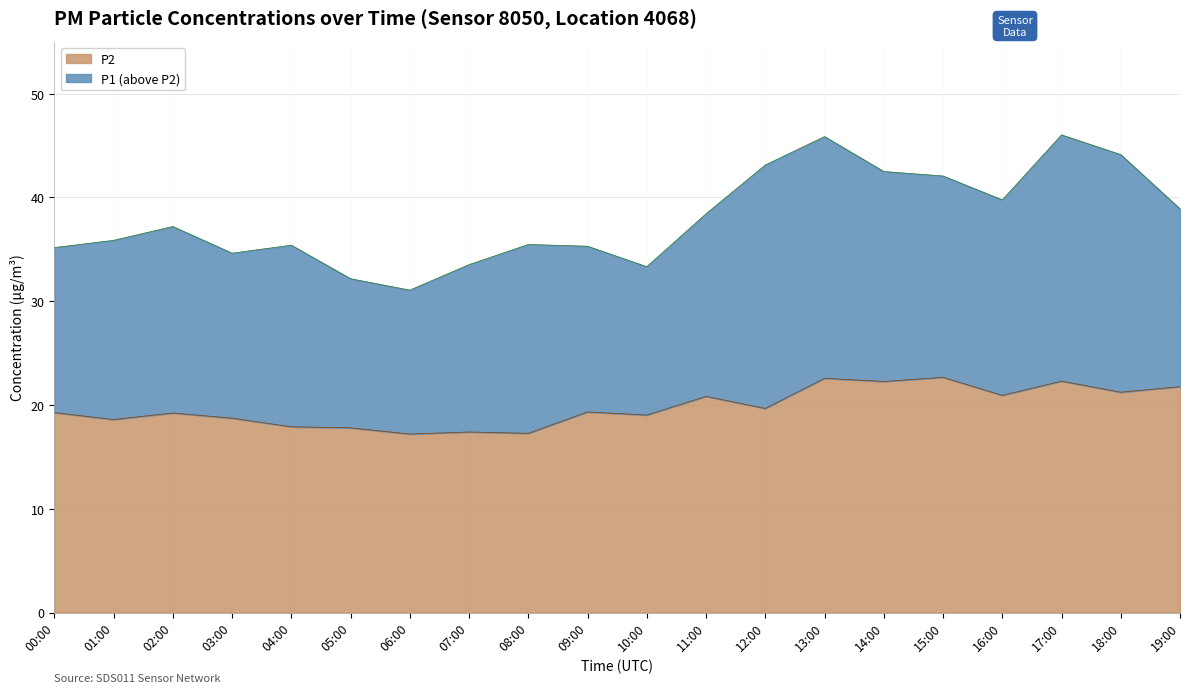

What is the approximate value of P1 at 09:00?

35.3